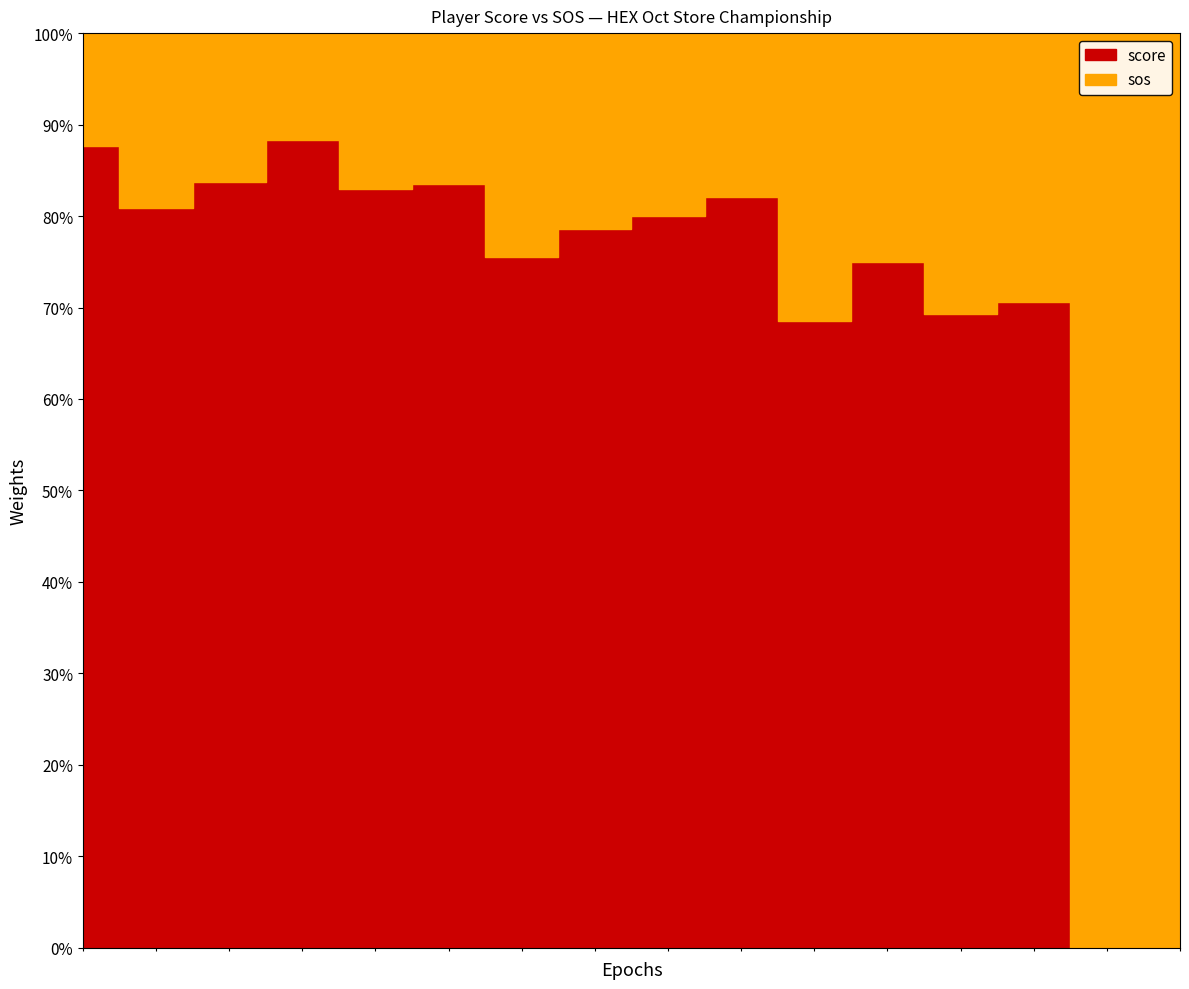

At which category is the sum across all series the highest?

Brett Freeman